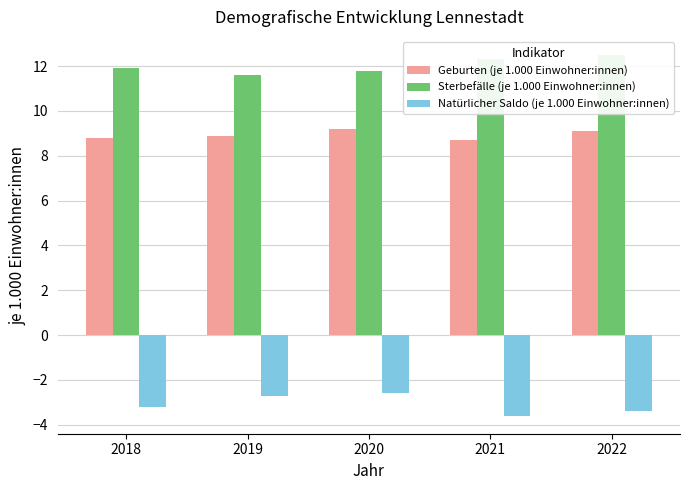

The Geburten (je 1.000 Einwohner:innen) series shows 9.2 at 2020. True or false?

True